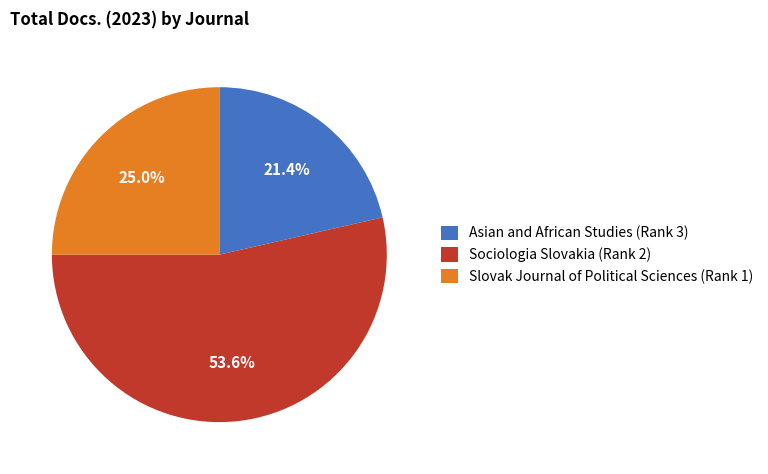

Does Asian and African Studies (Rank 3) represent more than half of the total?

No